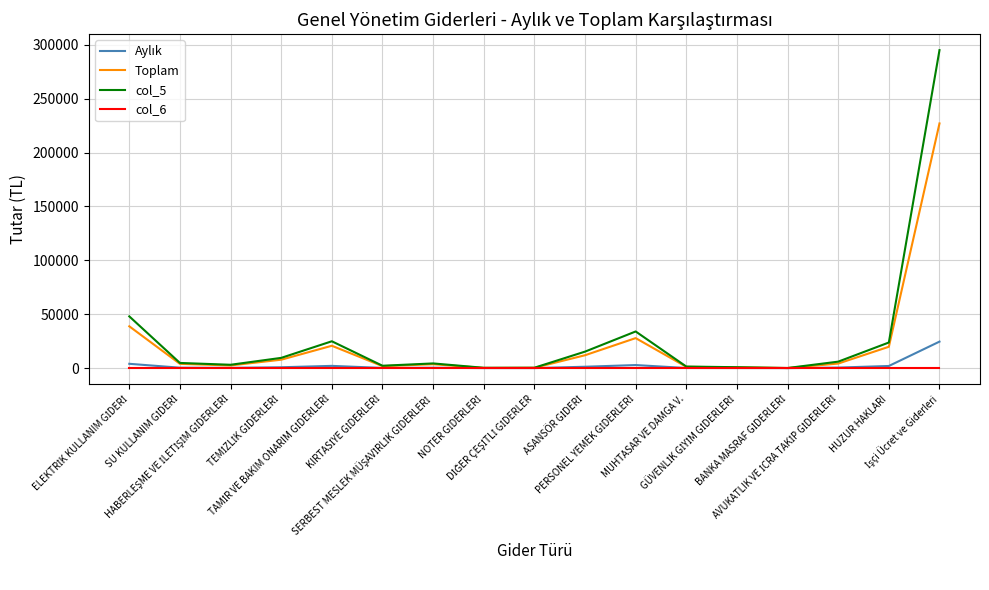

What is the maximum value shown in the chart?

295000.0